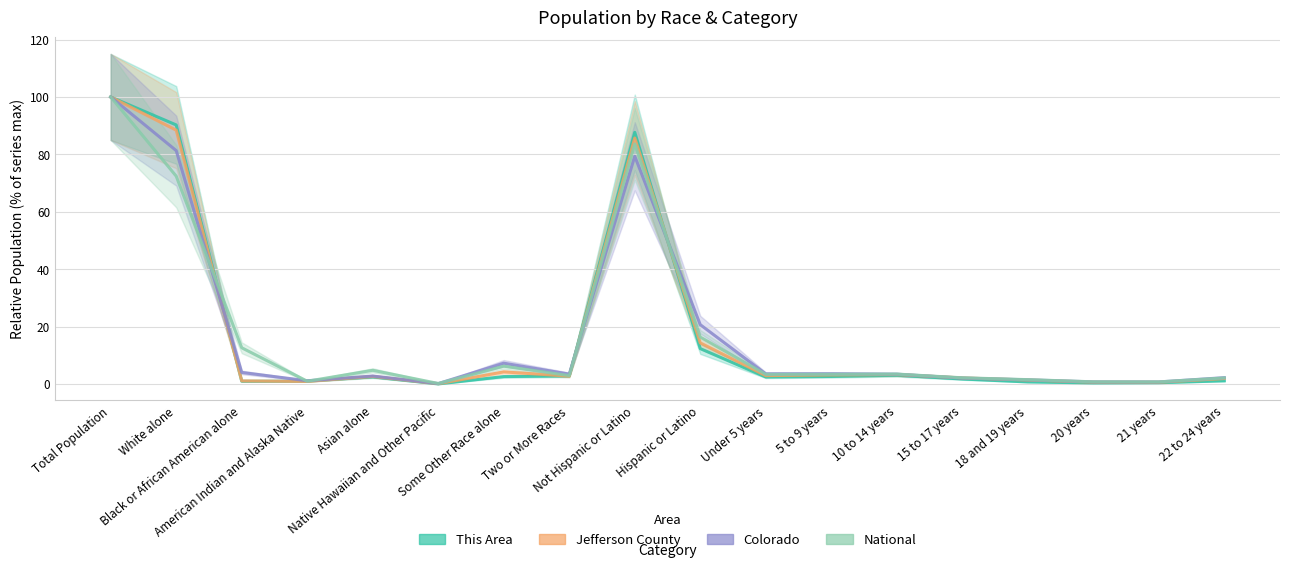

True or false: Colorado has a value of 1.4 at Two or More Races.

False